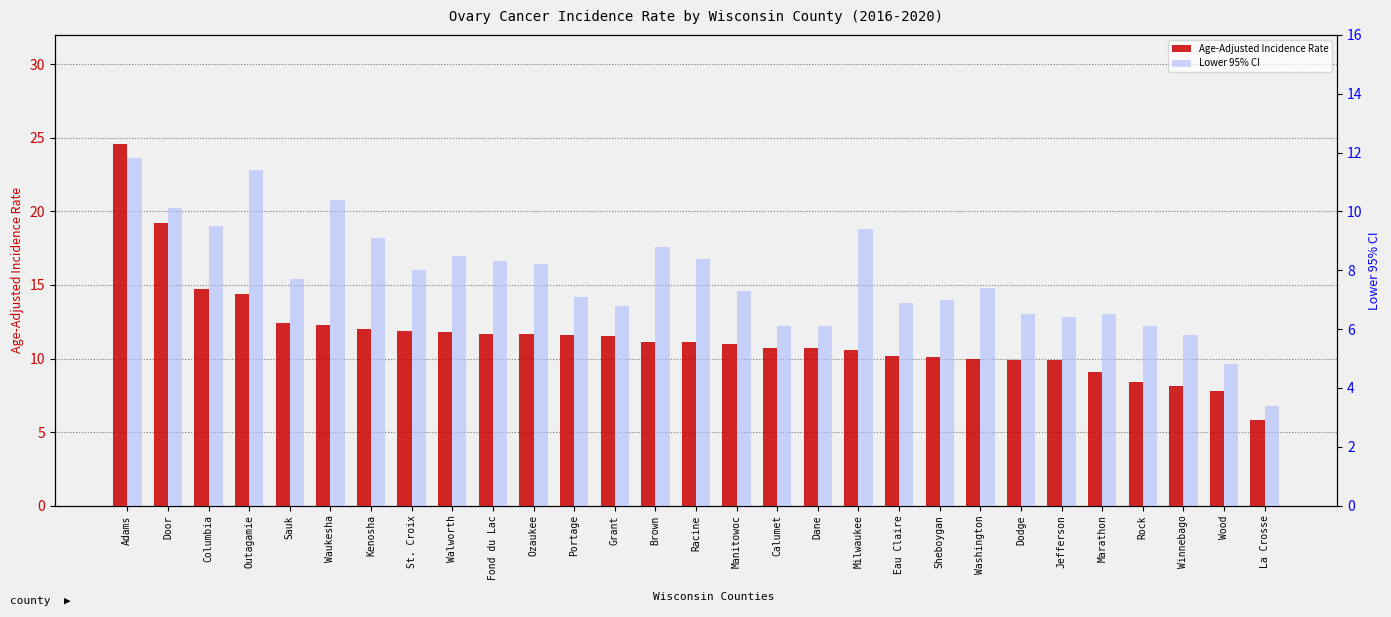

What is the difference between the highest and lowest values at Grant?

4.7